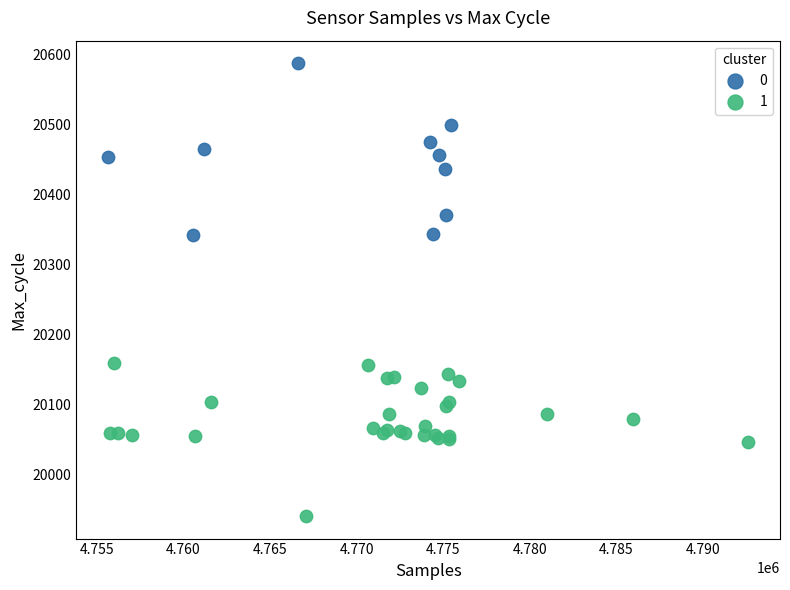

What are all the series names shown in the legend?

0, 1